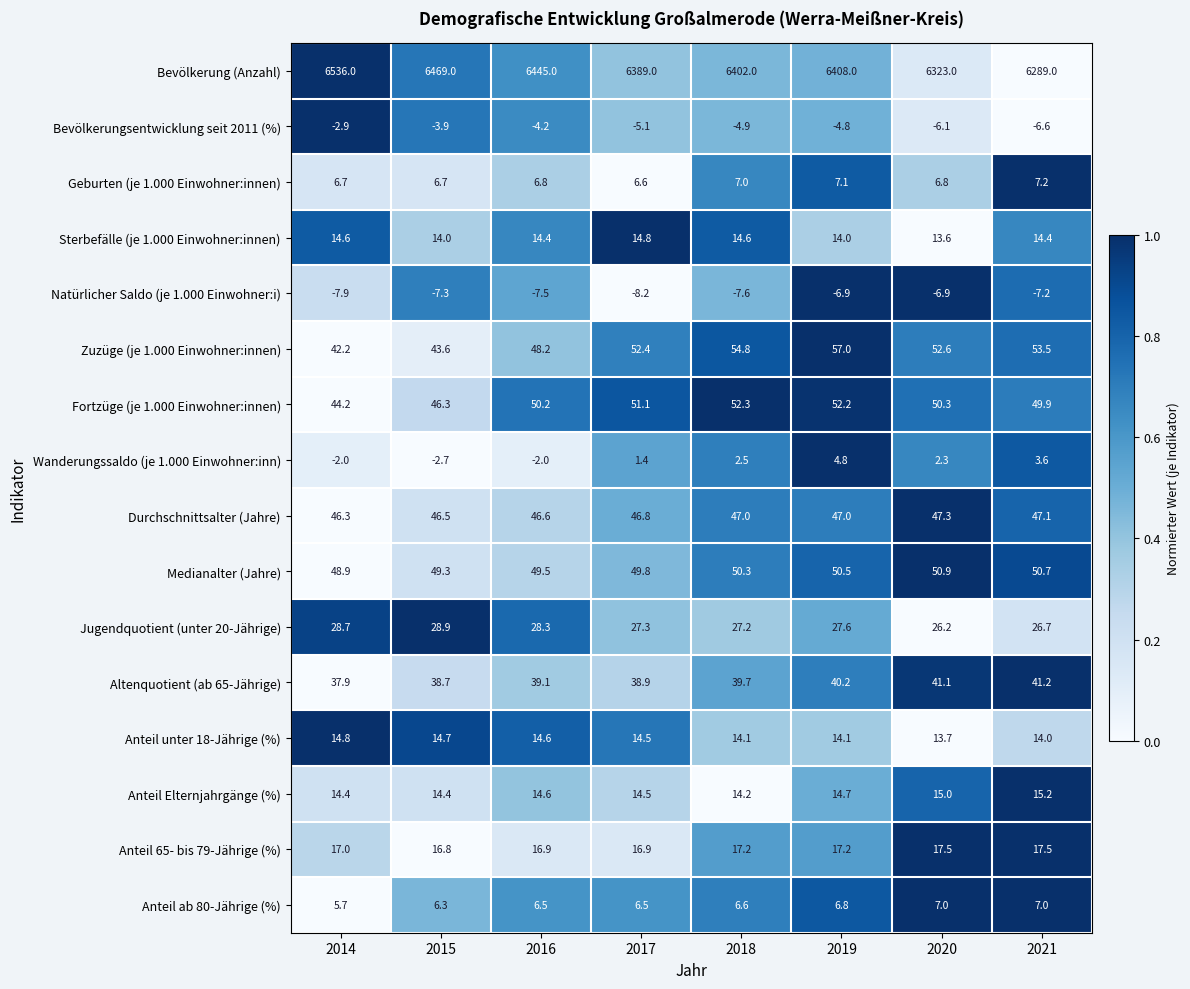

What is the sum of all Anteil unter 18-Jährige (%) values?

114.5